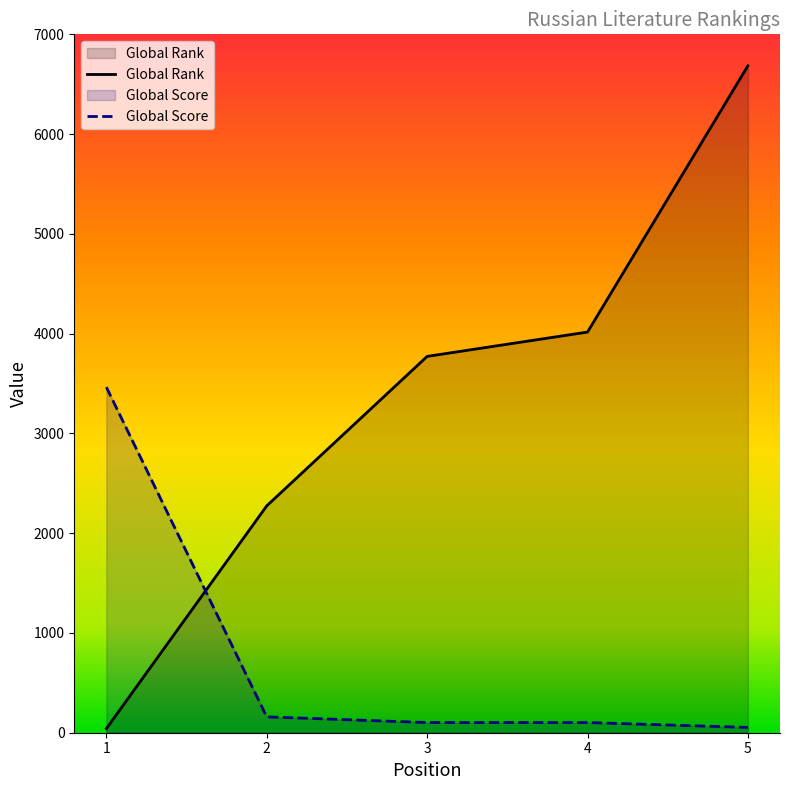

List the series in order of their peak value, highest first.

Global Rank, Global Score